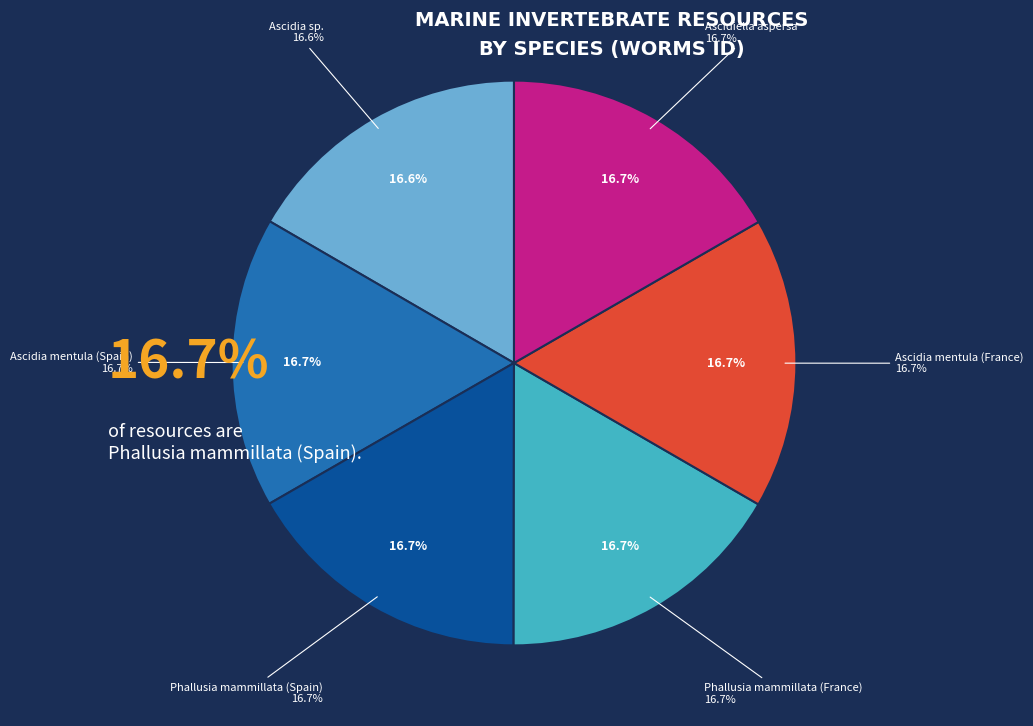

To the nearest percent, what portion does Ascidia mentula (Spain) represent?

17%